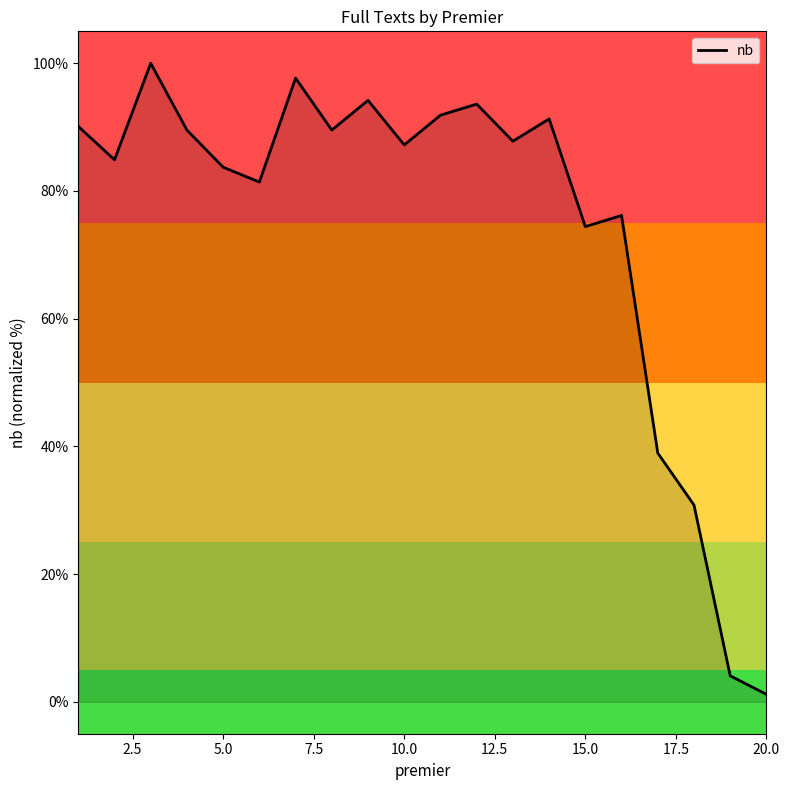

What is the maximum value shown in the chart?

100.0